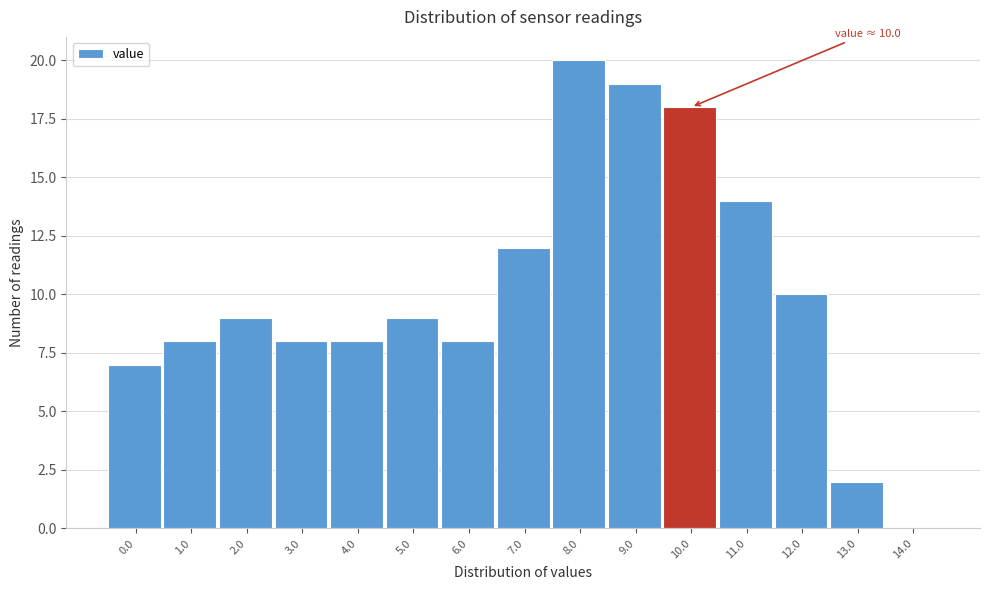

Reading left to right, extract all data points from this chart.

0.0=7	1.0=8	2.0=9	3.0=8	4.0=8	5.0=9	6.0=8	7.0=12	8.0=20	9.0=19	10.0=18	11.0=14	12.0=10	13.0=2	14.0=0